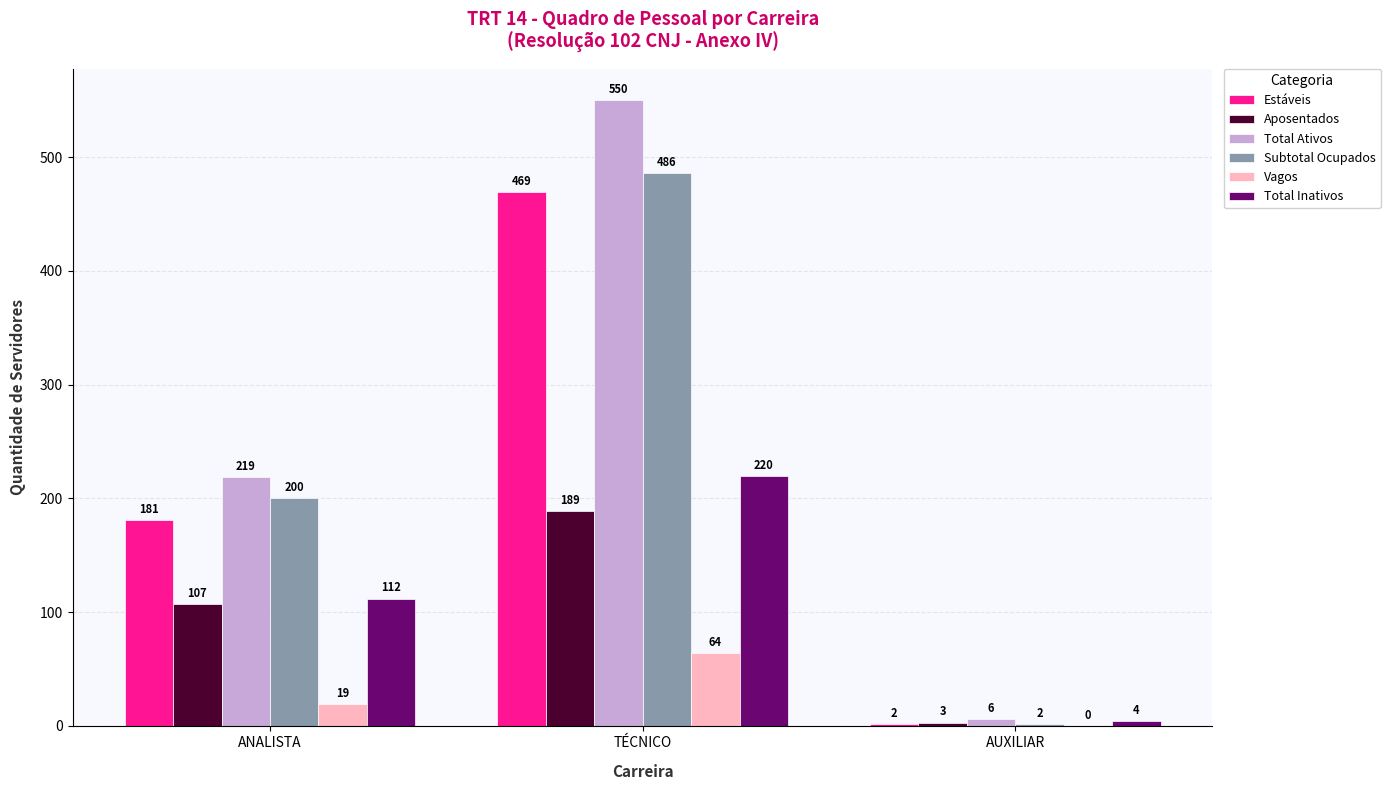

True or false: Vagos has a value of 112 at TÉCNICO.

False